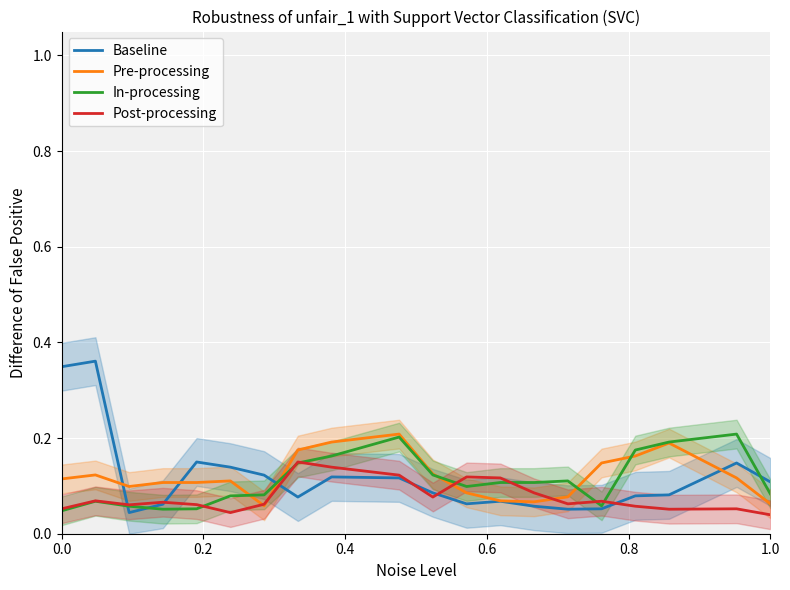

What is the difference between the second highest and second lowest values in the In-processing series?

0.2